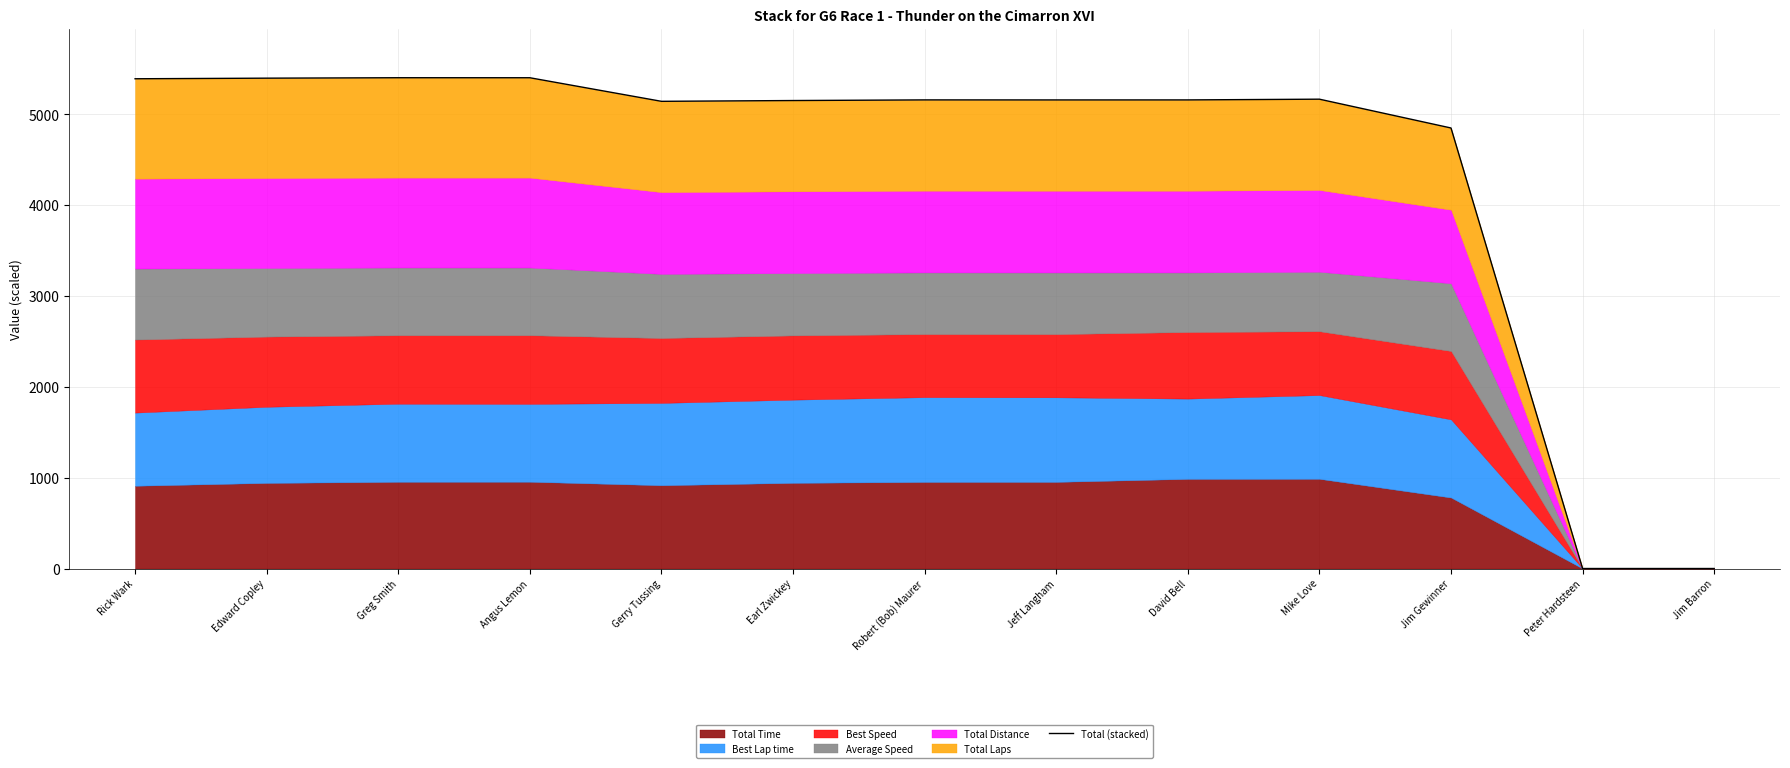

What is the sum of all values?

57403.9